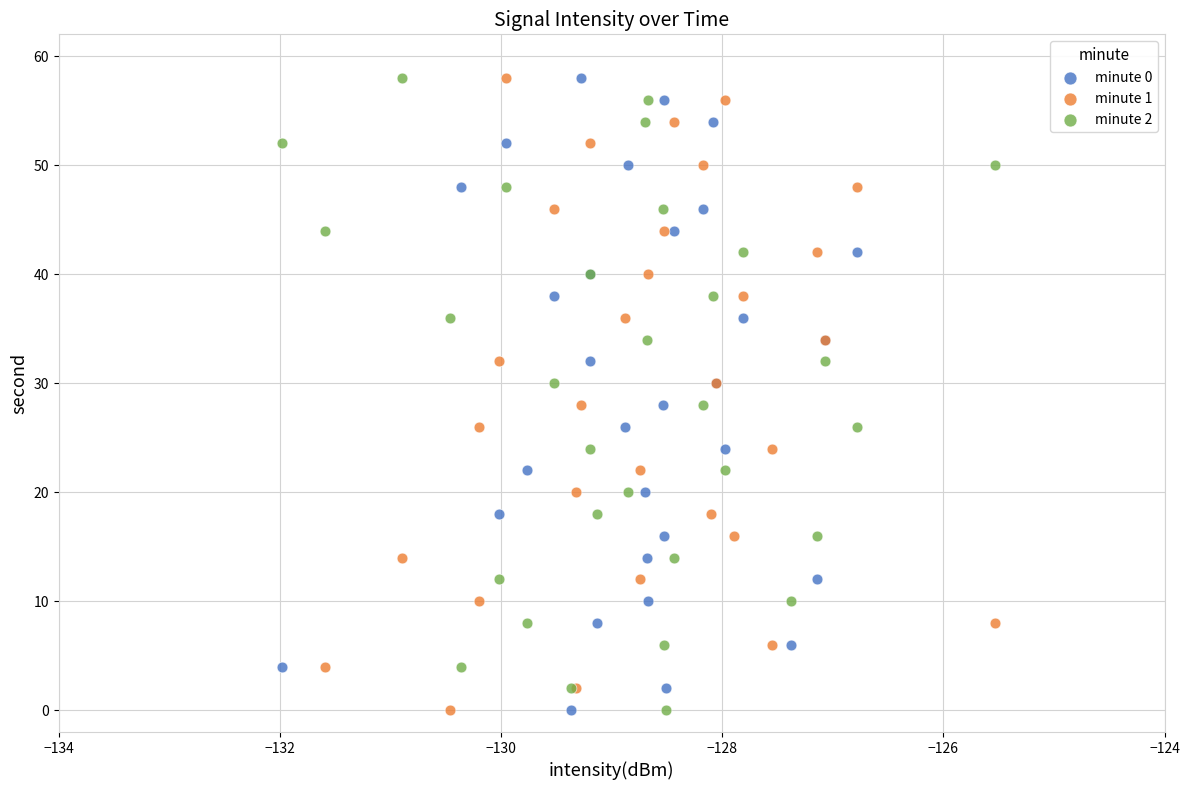

What are all the series names shown in the legend?

minute 0, minute 1, minute 2